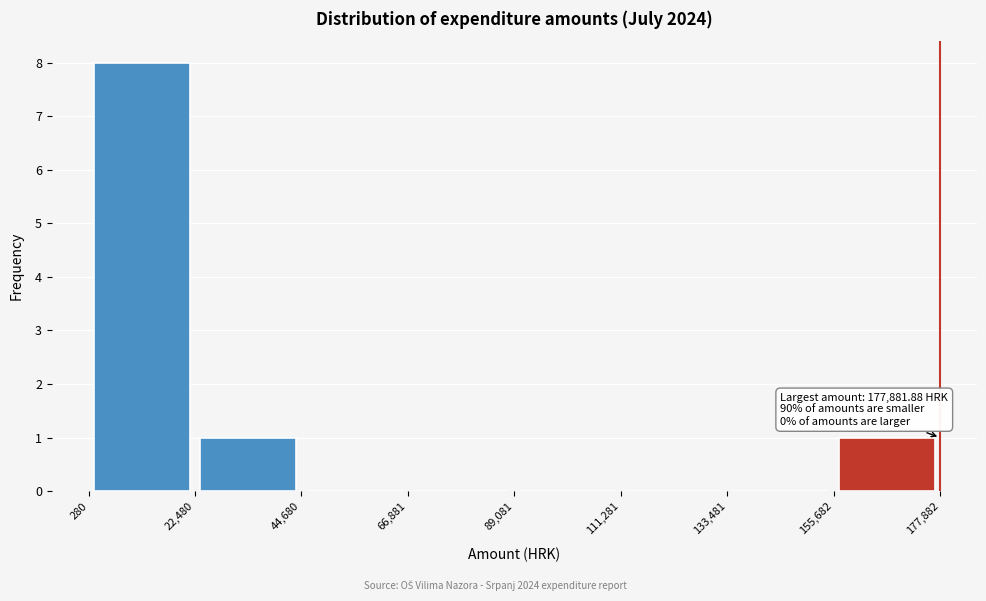

Which range on the x-axis has the tallest bar?

280 to 22,480